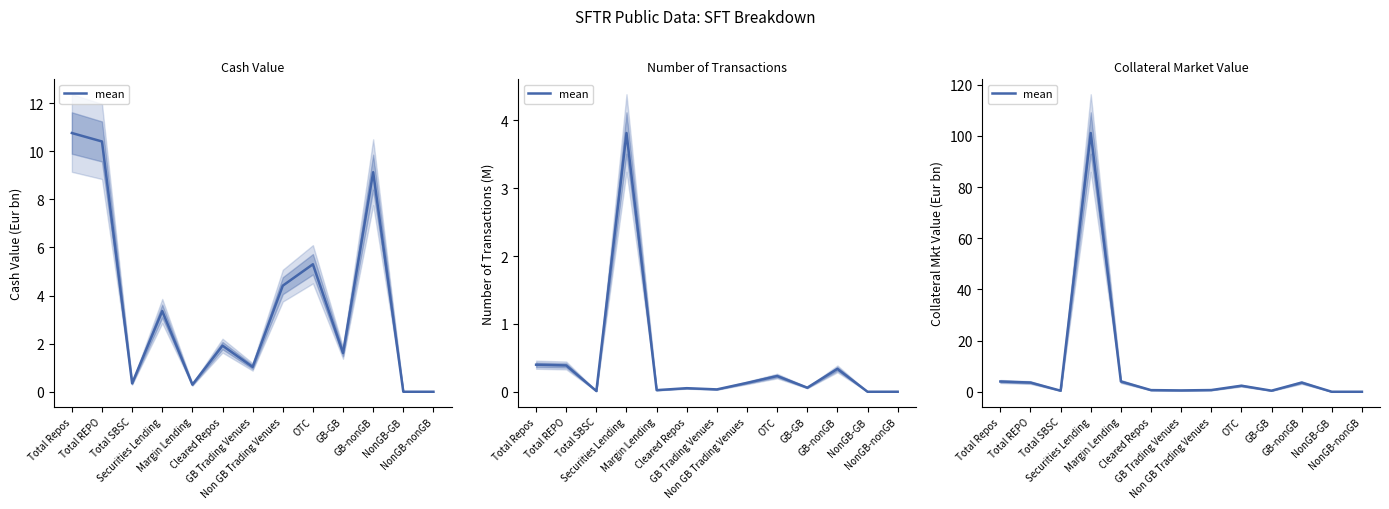

What is the label of the 13th point from the left?

NonGB-nonGB